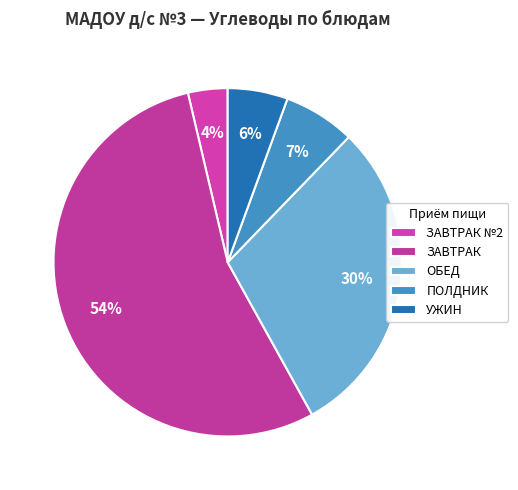

How many segments does this pie chart have?

5